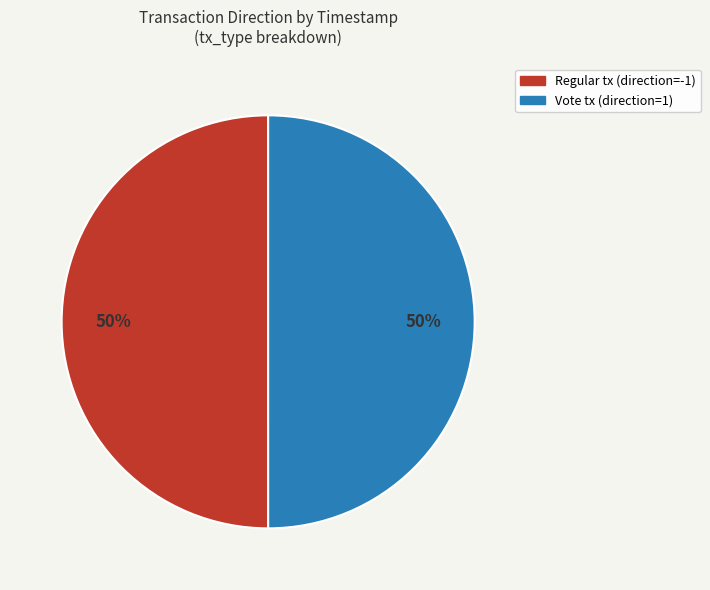

To the nearest percent, what is the average slice percentage?

50%